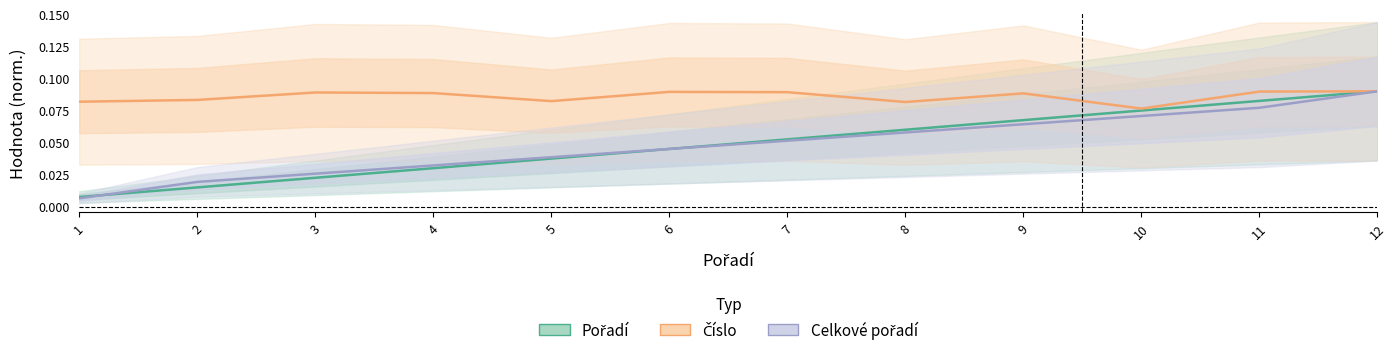

At which category does Číslo reach its first local valley?

5